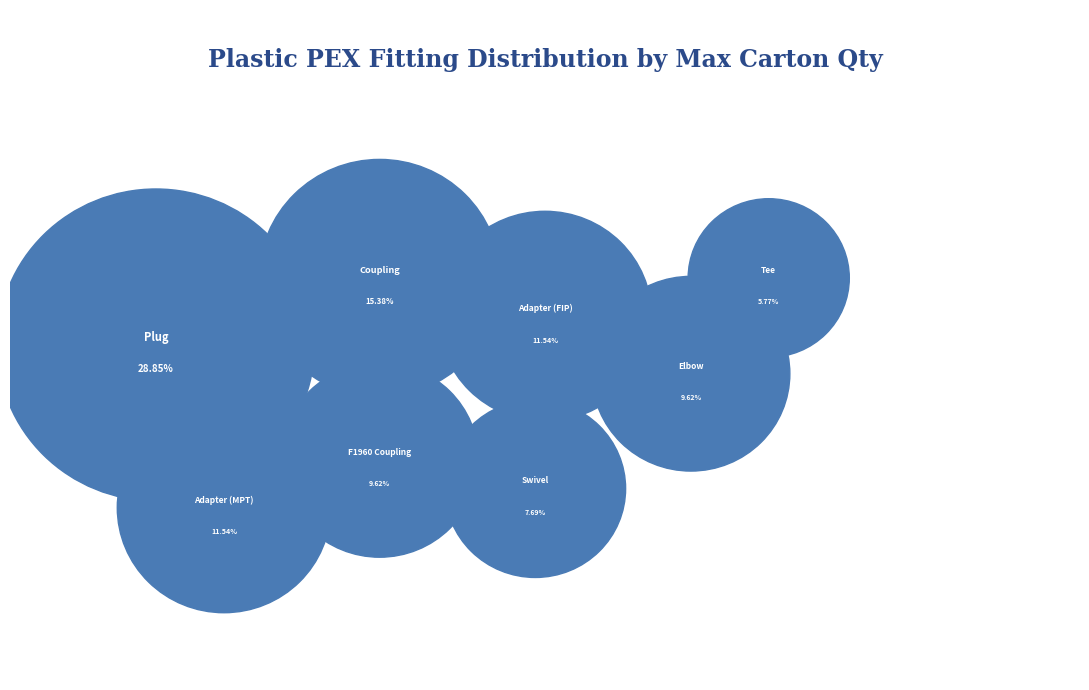

Rank the categories by value from lowest to highest.

Tee, Swivel, Elbow, F1960 Coupling, Adapter (FIP), Adapter (MPT), Coupling, Plug